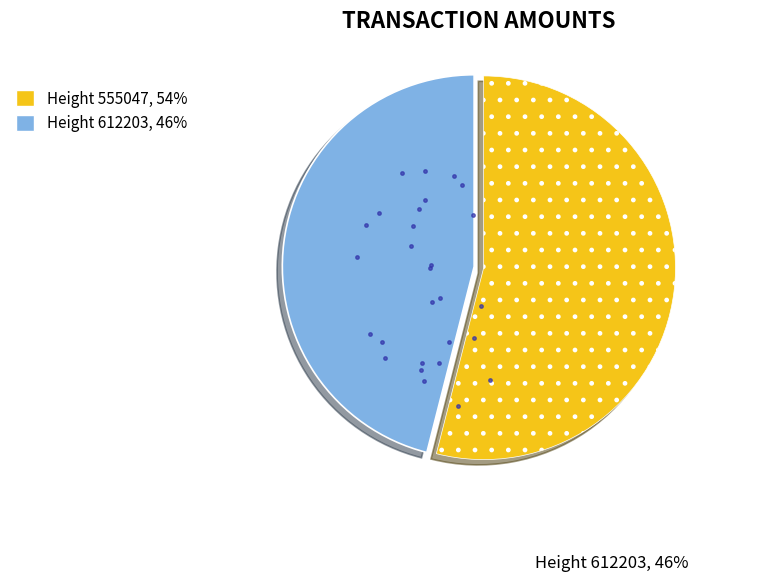

Rank the categories by value from lowest to highest.

612203, 555047